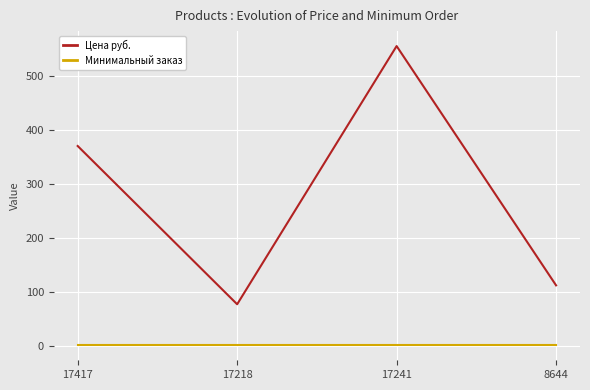

At which category is the sum across all series the highest?

17241